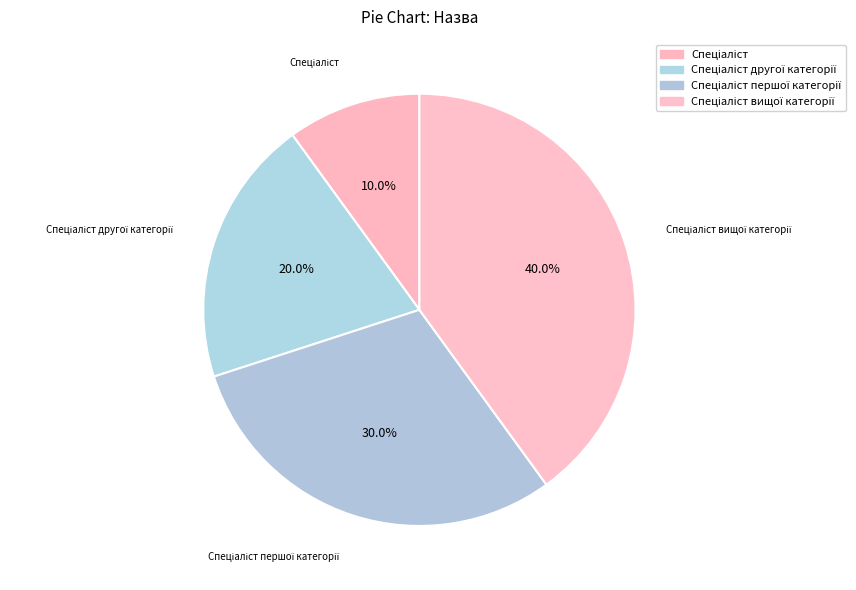

Count the number of slices in the pie.

4